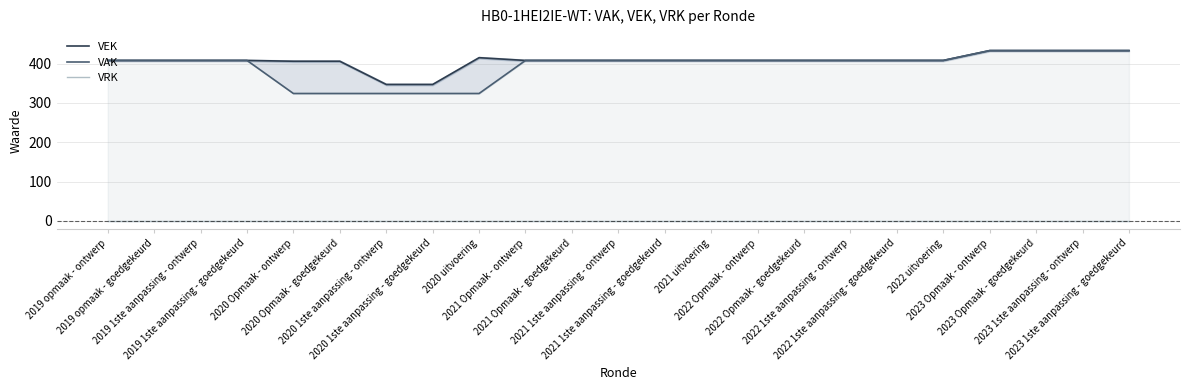

Reading left to right, transcribe all the data shown in this chart.

VEK: 408	408	408	408	406	406	347	347	415	408	408	408	408	408	408	408	408	408	408	433	433	433	433
VAK: 408	408	408	408	324	324	324	324	324	408	408	408	408	408	408	408	408	408	408	433	433	433	433
VRK: 0	0	0	0	0	0	0	0	0	0	0	0	0	0	0	0	0	0	0	0	0	0	0